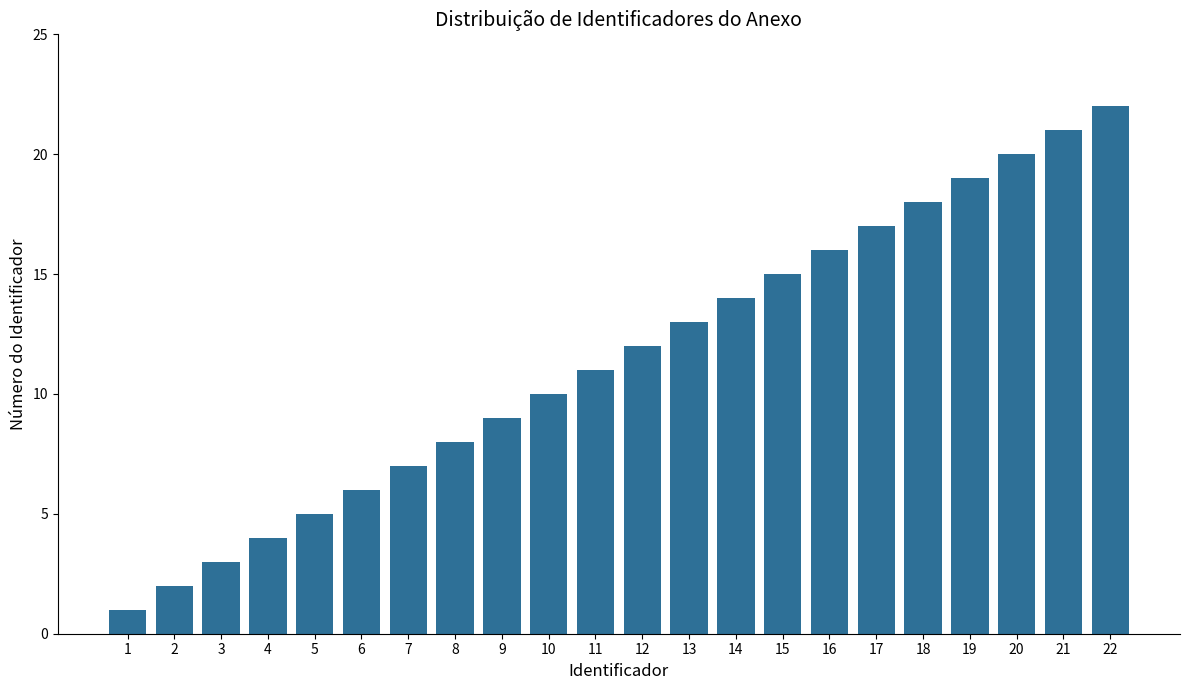

At which category does the chart reach its peak across all series?

22